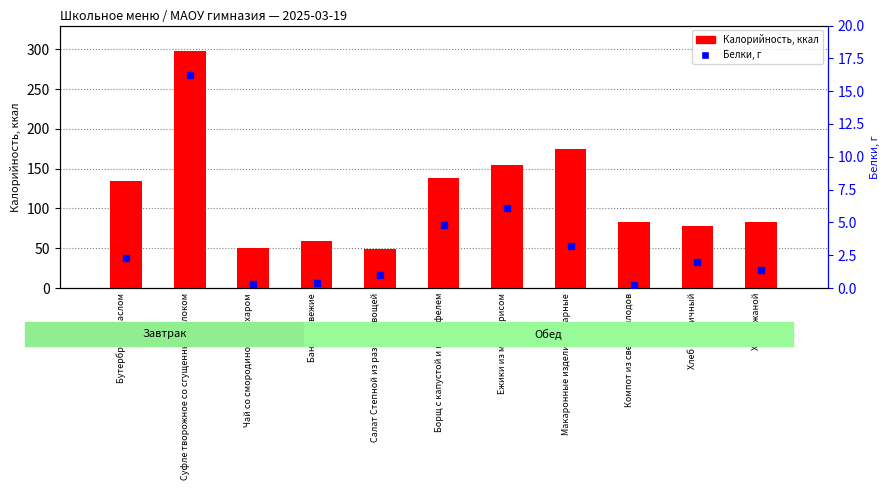

Which series reaches the minimum Y coordinate?

Белки, г